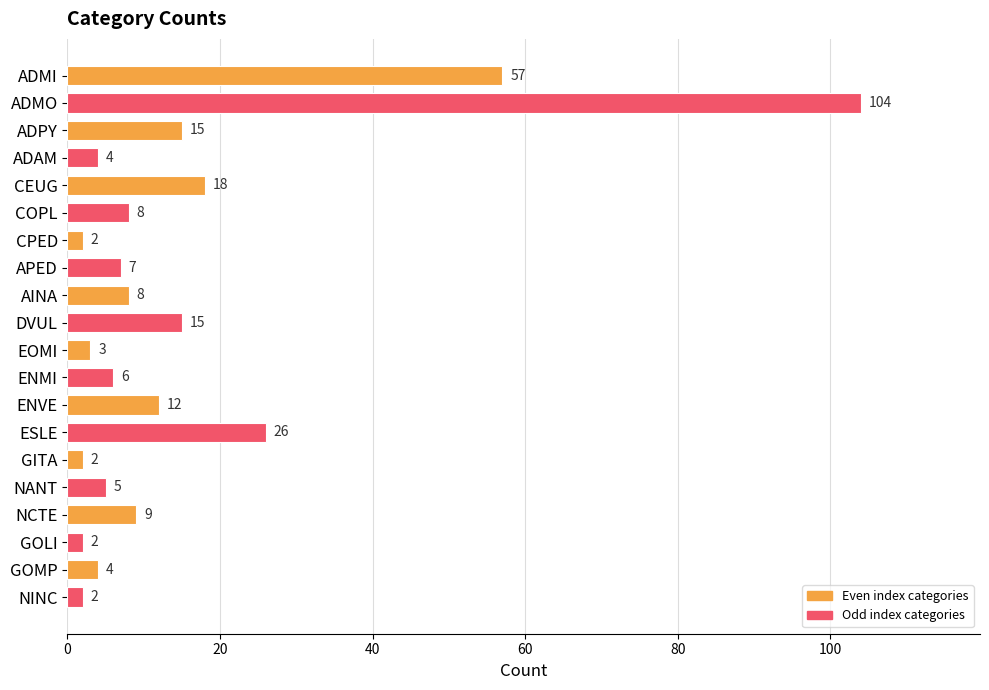

Reading top to bottom, extract all data points from this chart.

57	104	15	4	18	8	2	7	8	15	3	6	12	26	2	5	9	2	4	2